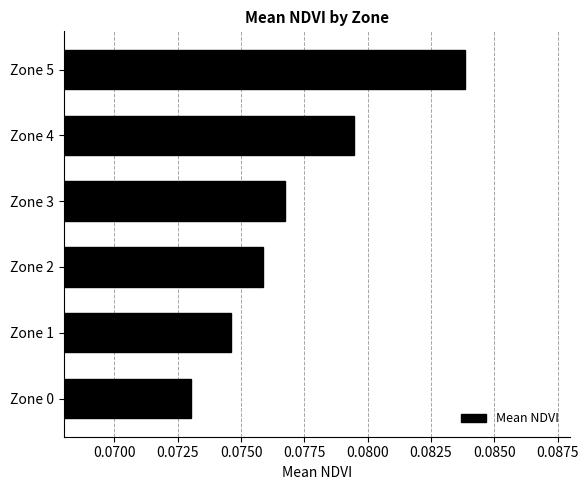

Where is the data nearest to the value 0?

Zone 0